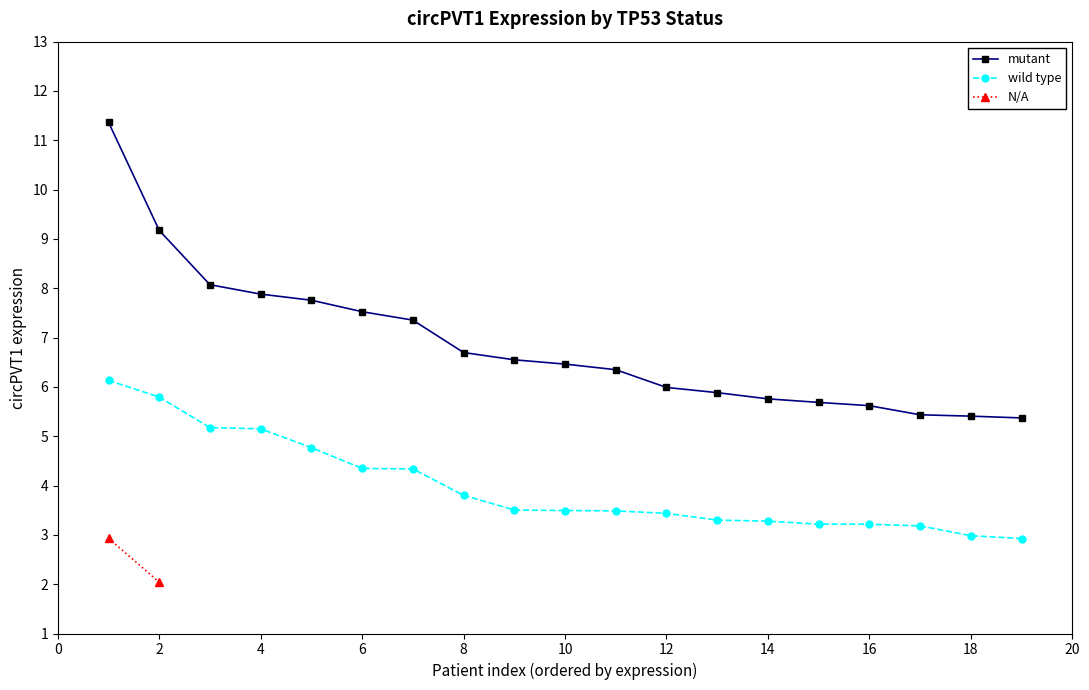

Is it true that wild type equals 4.3 at 6?

True